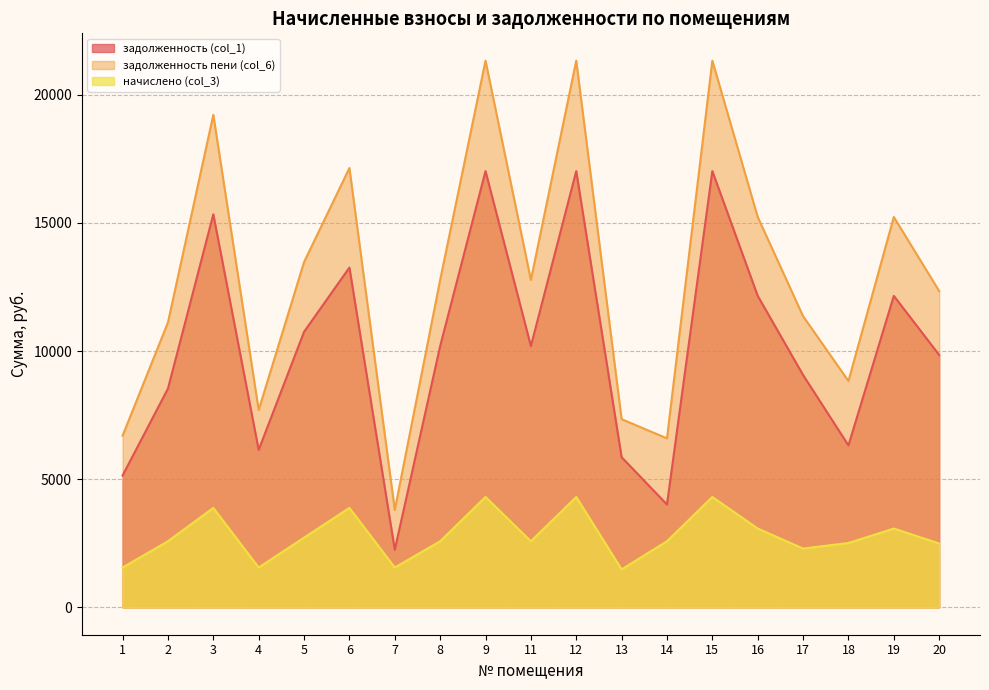

Where is the first local maximum for начислено (col_3)?

3